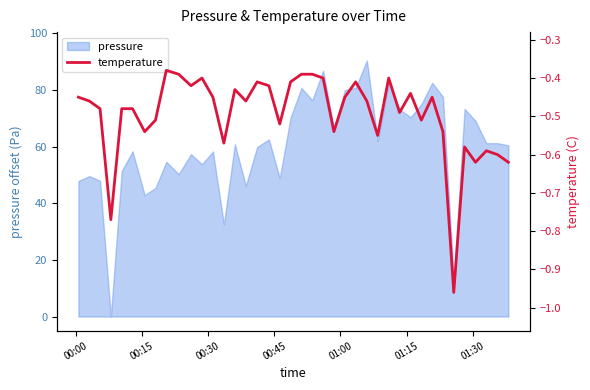

True or false: there are more than 1 points higher than both neighbors.

True